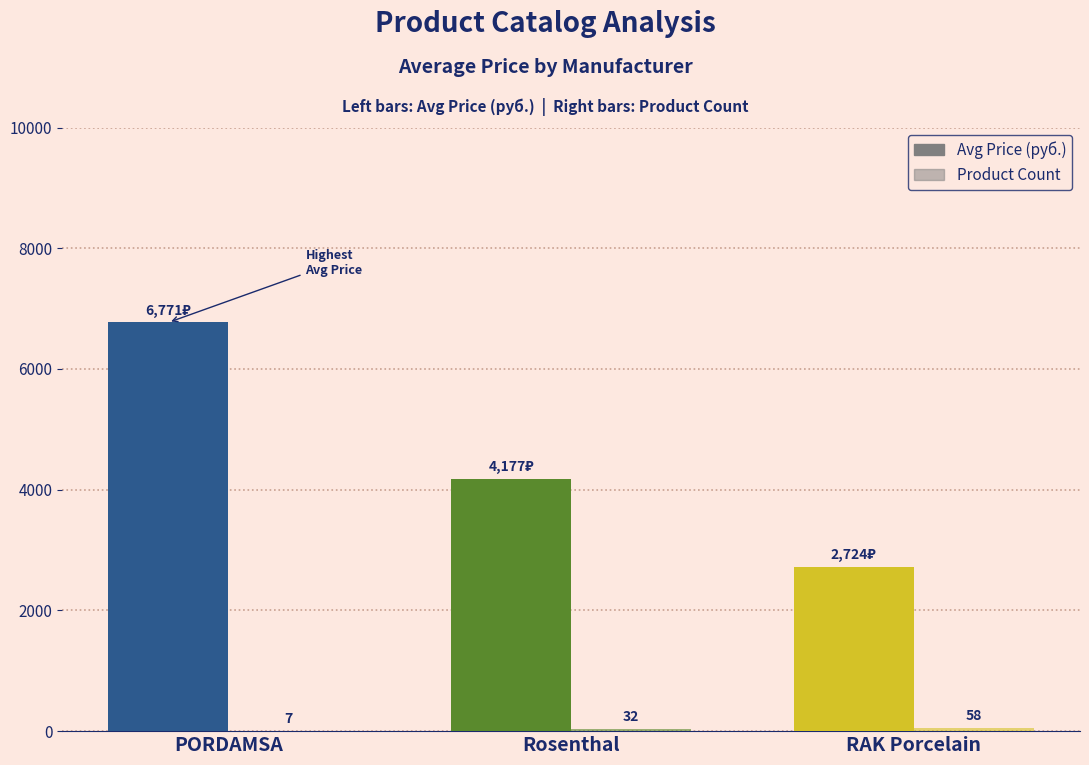

Which has a higher value, RAK Porcelain or Rosenthal?

Rosenthal